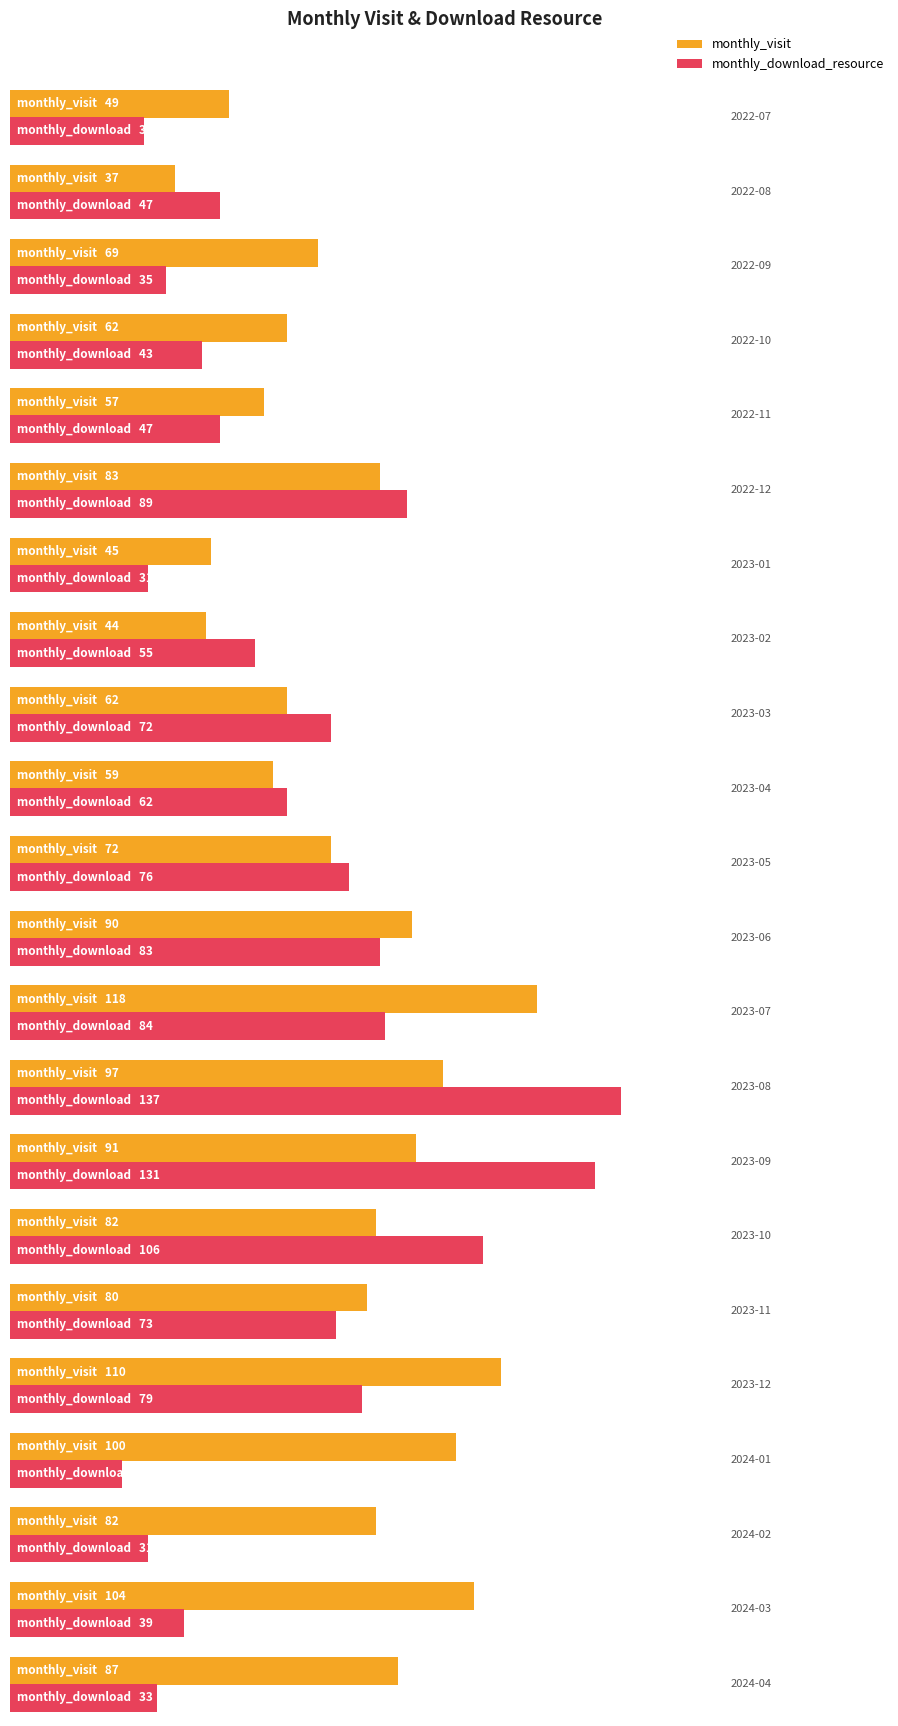

At how many categories does at least one series exceed 112?

3